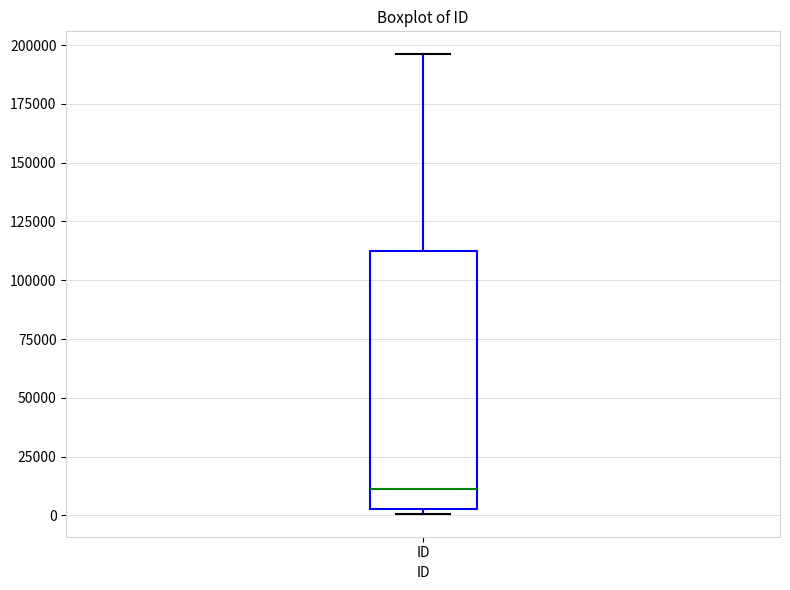

Read this box plot against the y-axis: the position of the median line, the range covered by the box, and the ends of both whiskers. The values are not printed on the chart, so give them approximately, as read against the axis.

median 10000, box 5000 to 115000, whiskers 0 to 195000